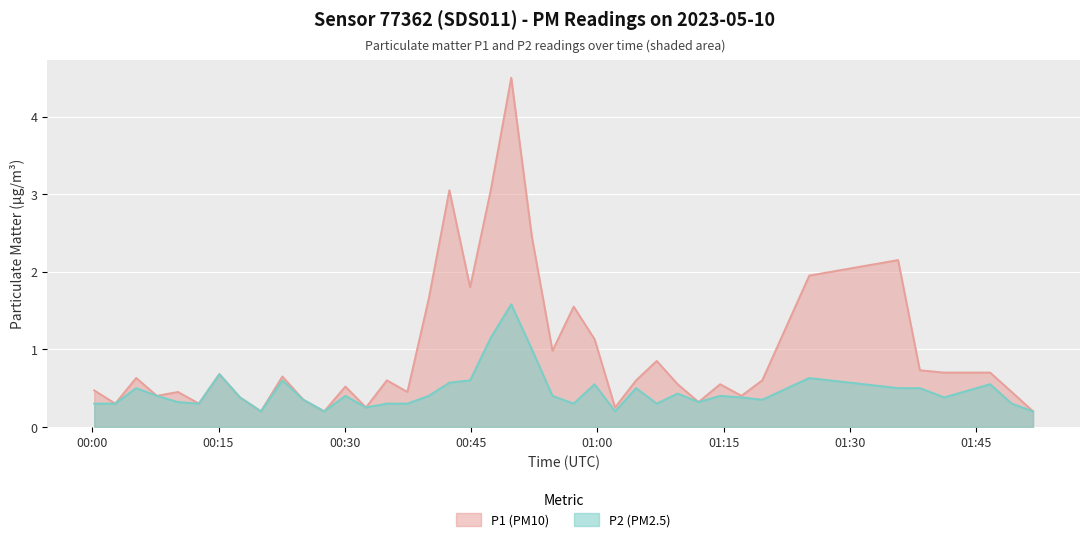

Which series has the largest total across all categories?

P1 (PM10)